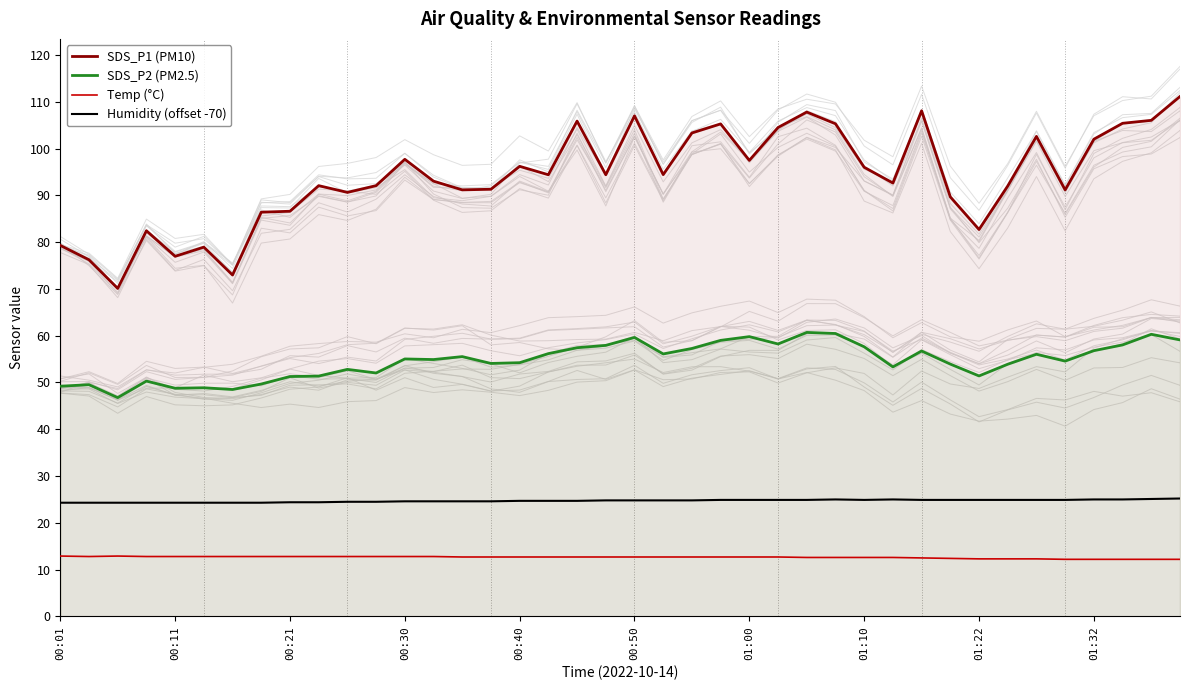

Rank the series by their maximum value, from highest to lowest.

SDS_P1 (PM10), SDS_P2 (PM2.5), Humidity (offset -70), Temp (°C)